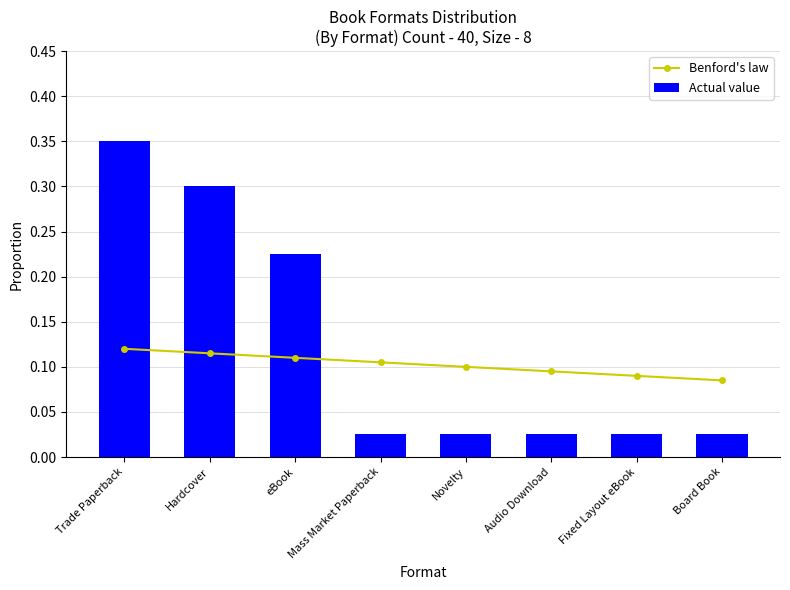

Rank the categories by Actual value value from lowest to highest.

Mass Market Paperback, Novelty, Audio Download, Fixed Layout eBook, Board Book, eBook, Hardcover, Trade Paperback